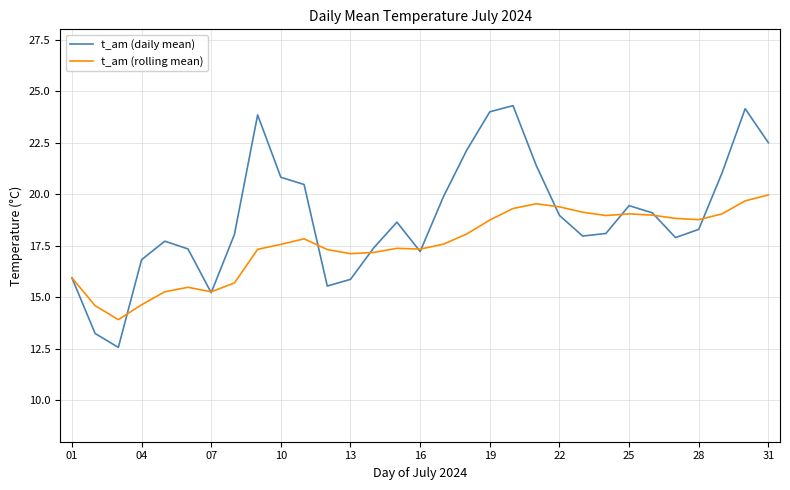

Which series has the largest total across all categories?

t_am (daily mean)